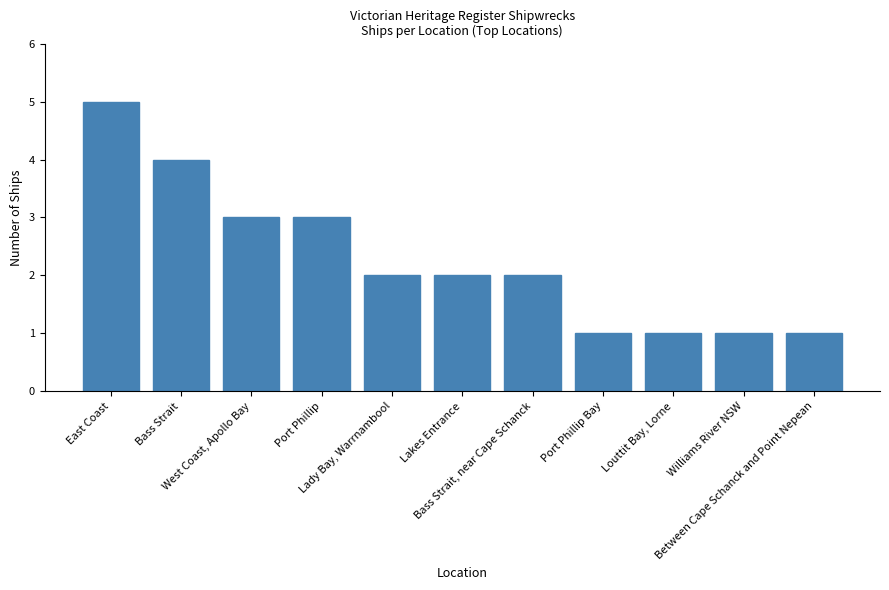

What is the average value?

2